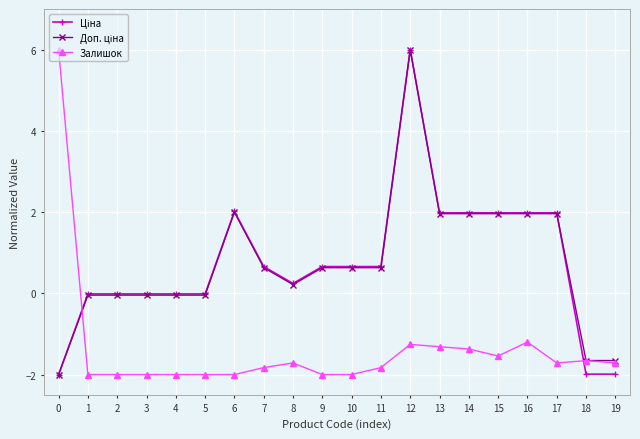

Which series changed the most between 14 and 16?

Залишок